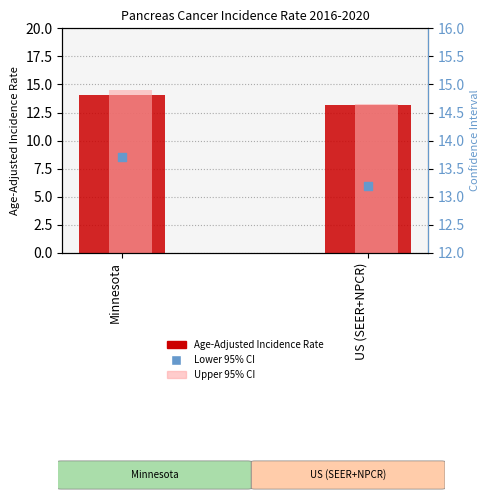

Which series reaches the minimum Y coordinate?

Age-Adjusted Incidence Rate